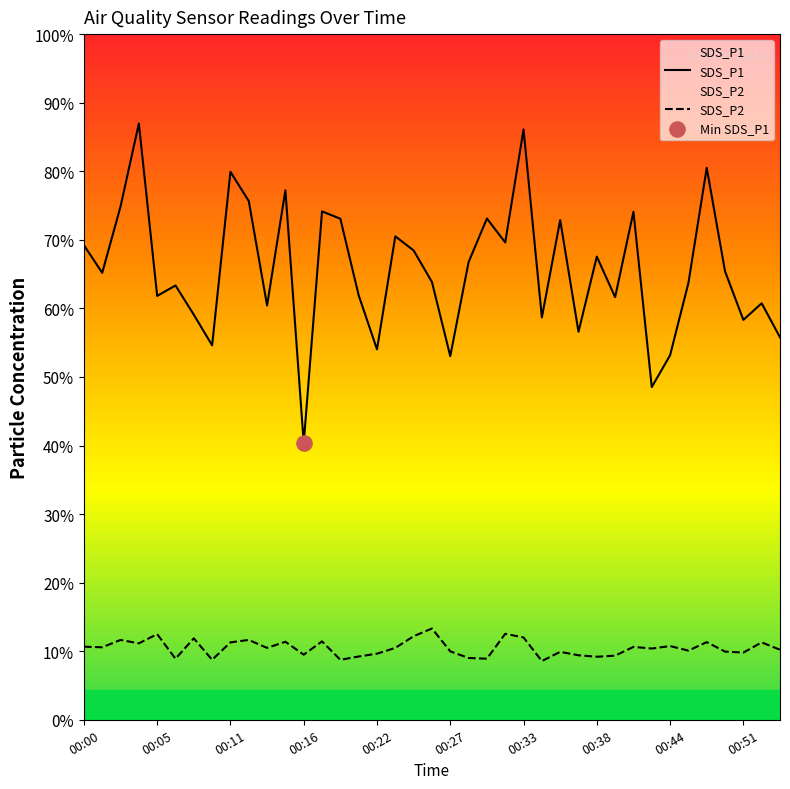

Which series contains the highest Y value?

SDS_P1